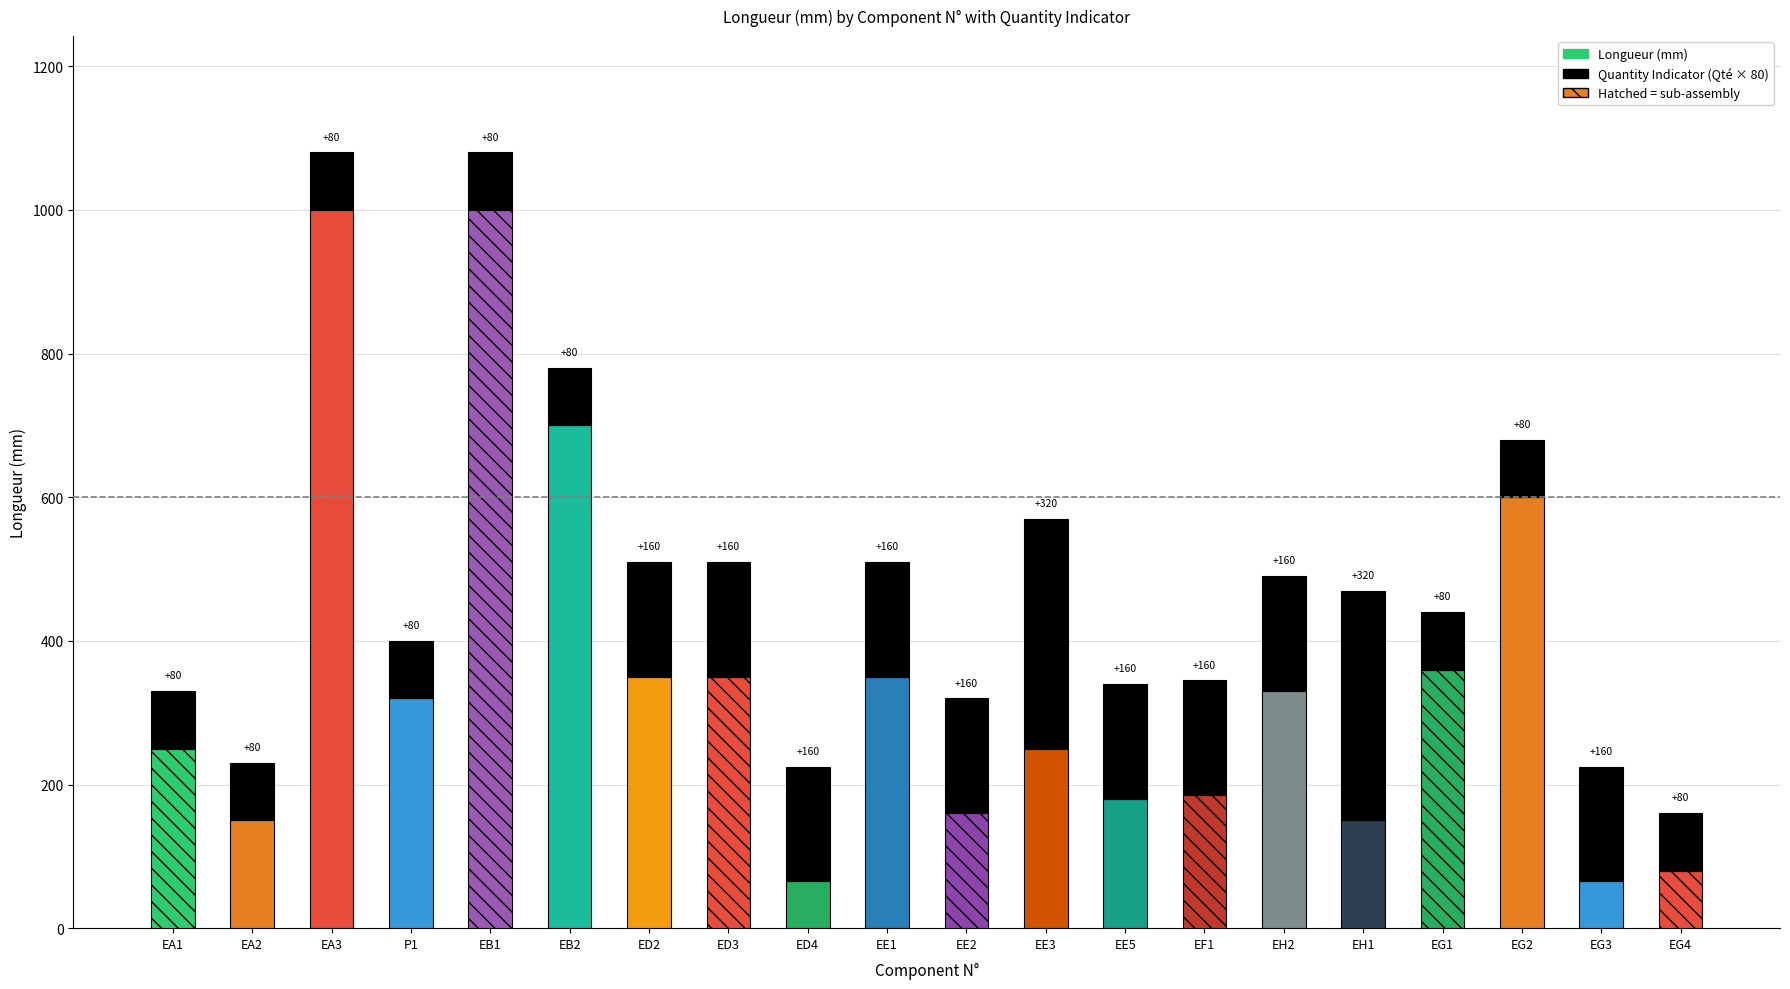

List the labels in order of Longueur value, smallest first.

ED4, EG3, EG4, EA2, EH1, EE2, EE5, EF1, EA1, EE3, P1, EH2, ED2, ED3, EE1, EG1, EG2, EB2, EA3, EB1